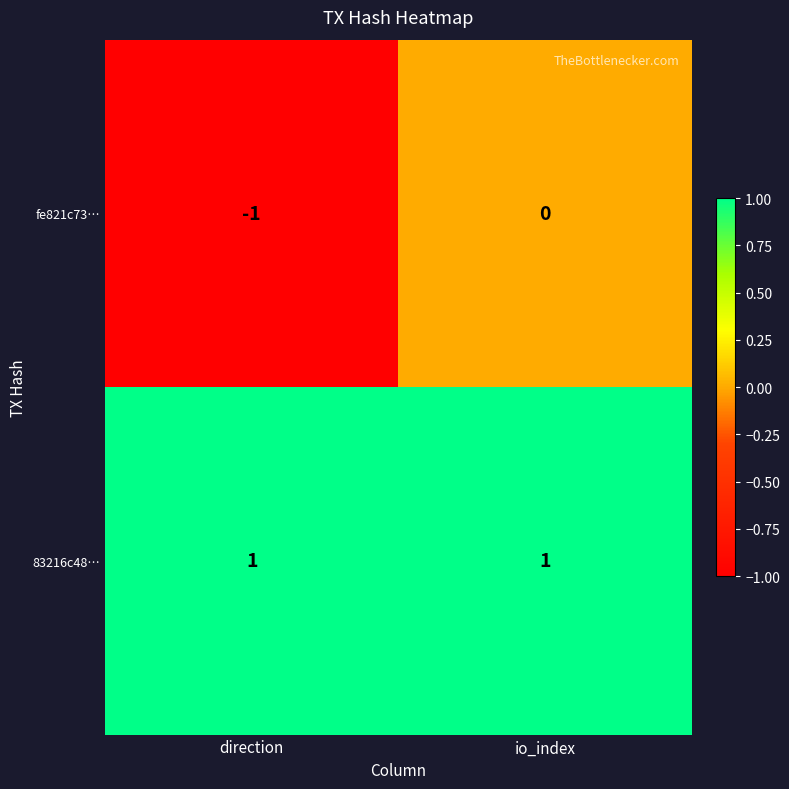

Count the number of data series in this chart.

2